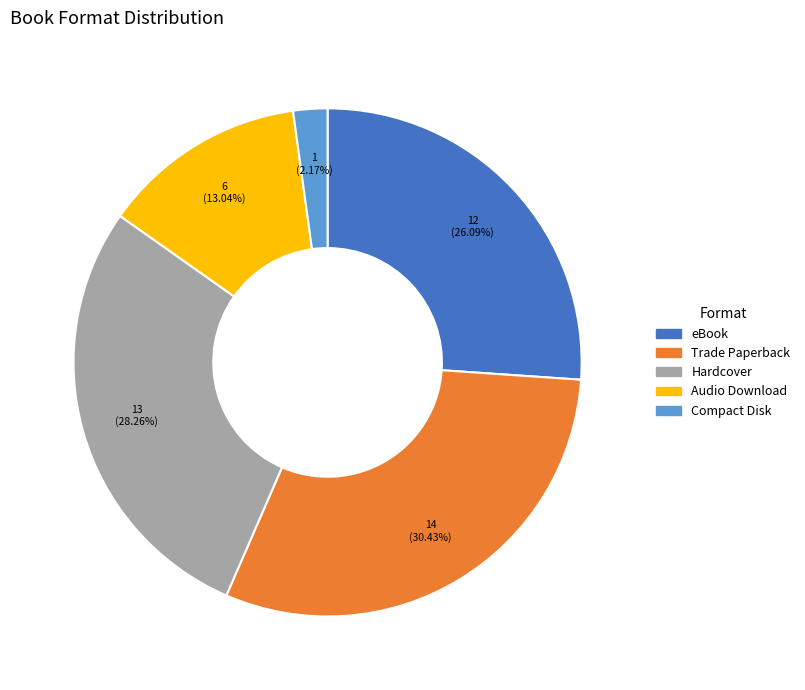

How many segments does this pie chart have?

5